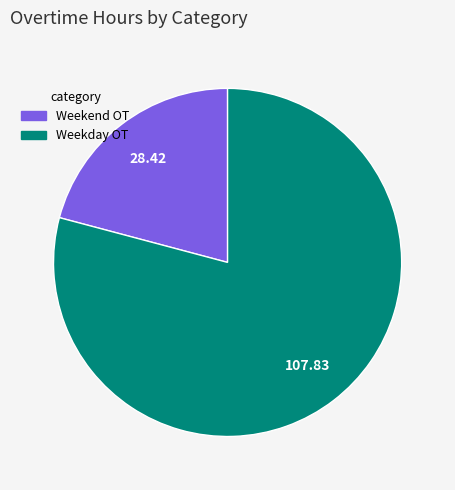

Does any single category account for the majority?

Yes